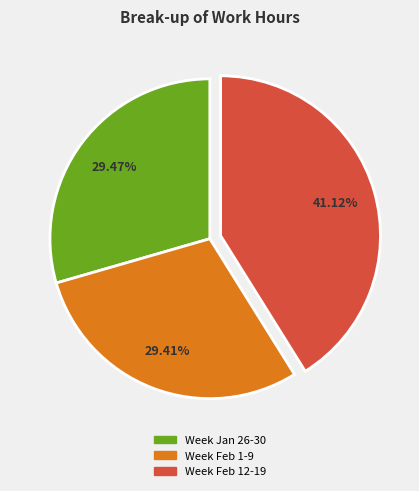

Count the number of slices in the pie.

3